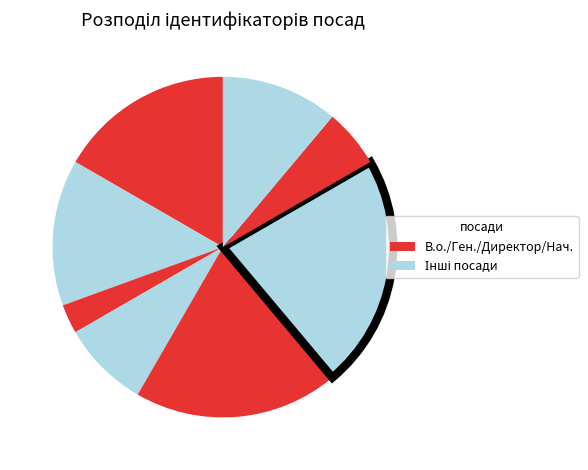

Count the number of slices in the pie.

8